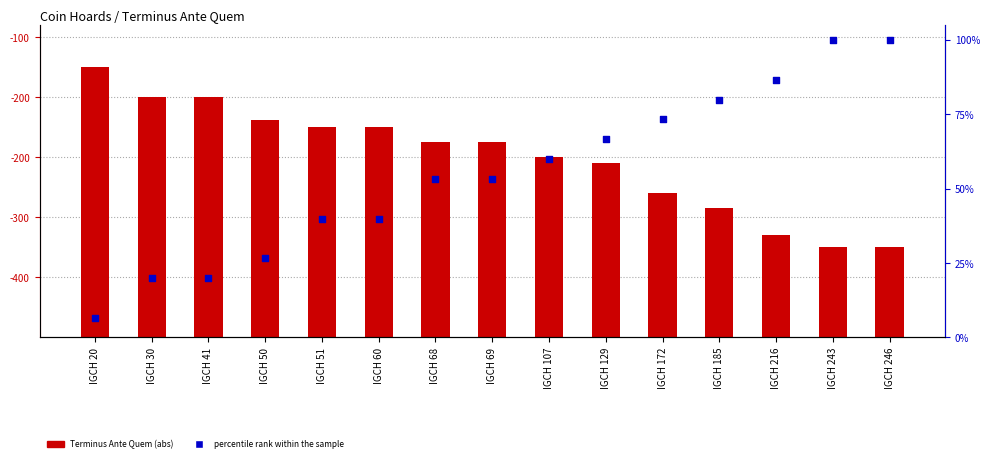

Is the value of percentile rank within the sample at IGCH 172 greater than the value of Terminus Ante Quem (abs) at IGCH 41?

No